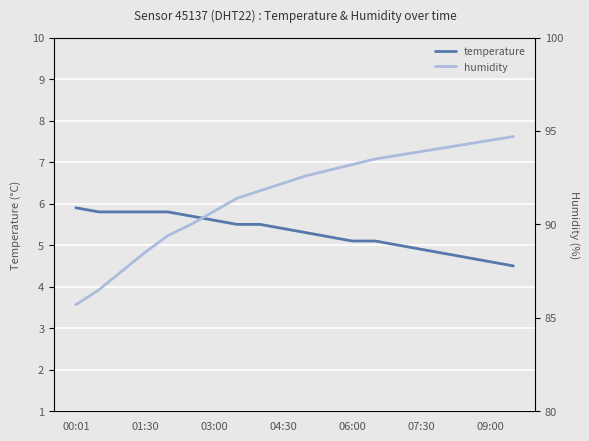

At how many categories does at least one series exceed 42?

20